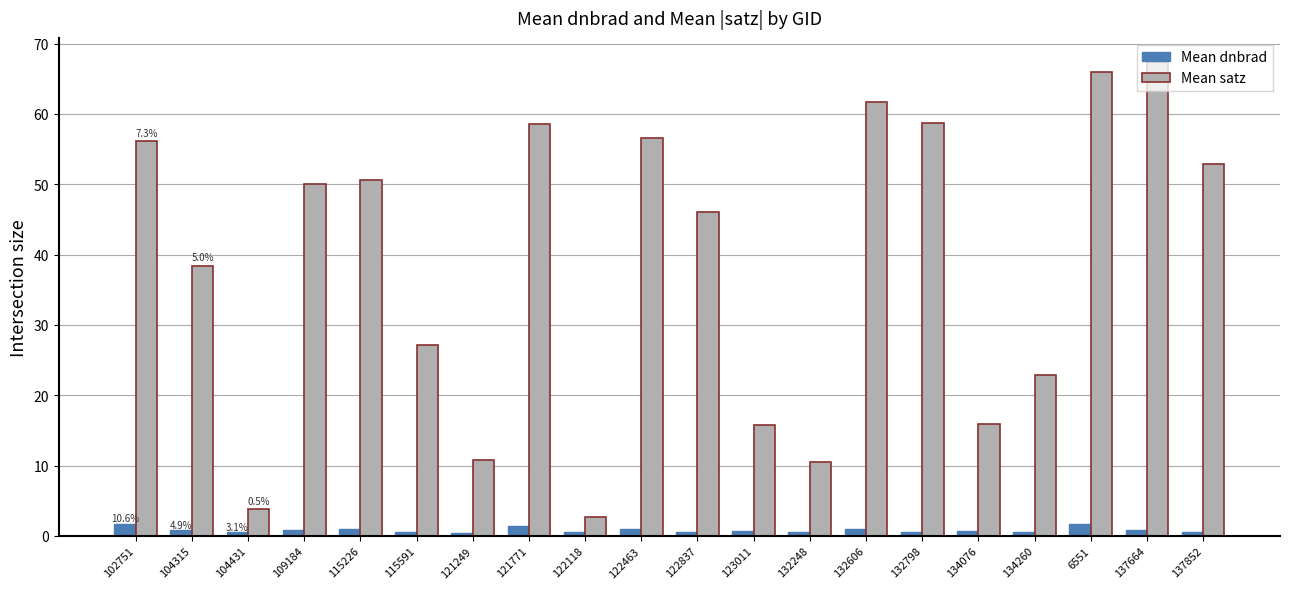

What is the difference between the Mean dnbrad values at 6551 and 122837?

1.2